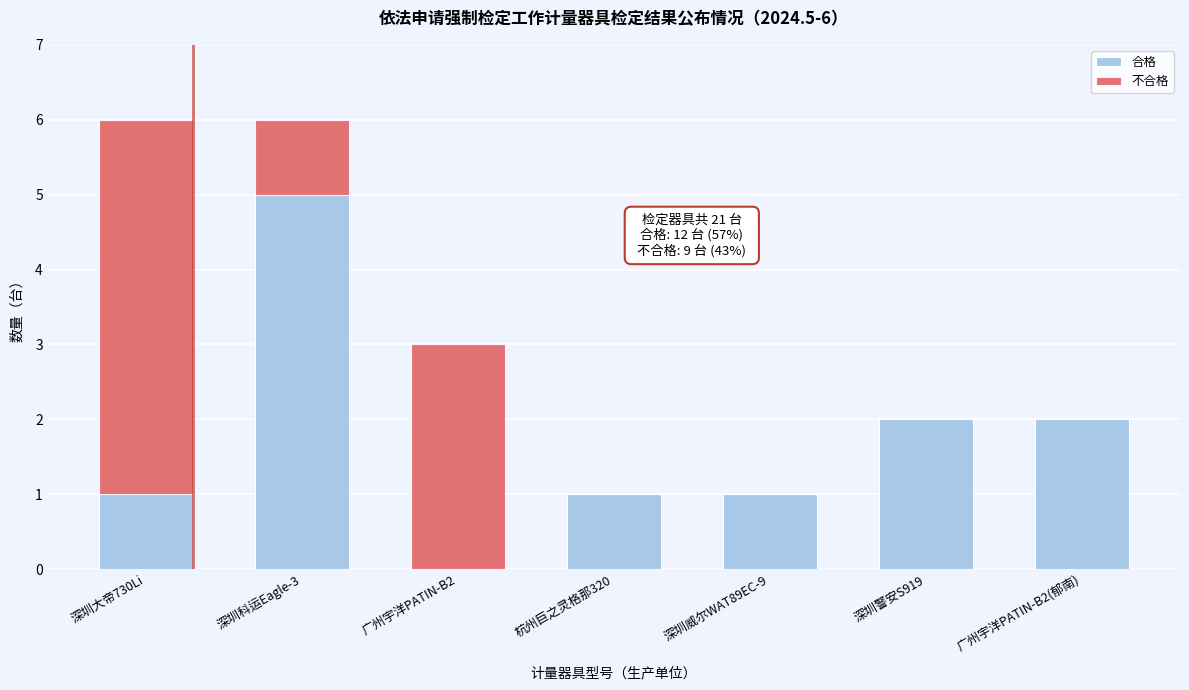

Reading left to right, what are the values for 合格?

深圳大帝730Li=1	深圳科运Eagle-3=5	广州宇洋PATIN-B2=0	杭州巨之灵格那320=1	深圳威尔WAT89EC-9=1	深圳警安S919=2	广州宇洋PATIN-B2(郁南)=2